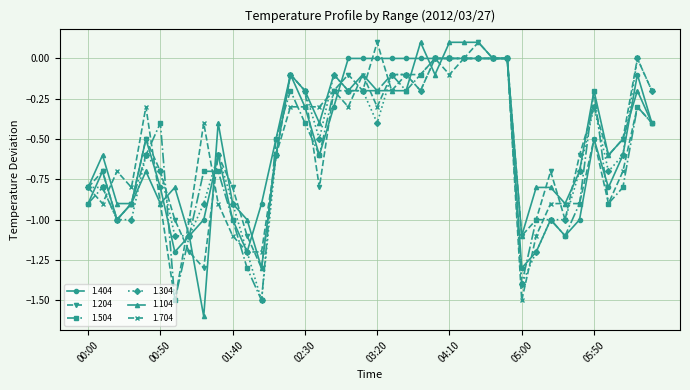

True or false: 1.504 and 1.404 cross at least once.

True